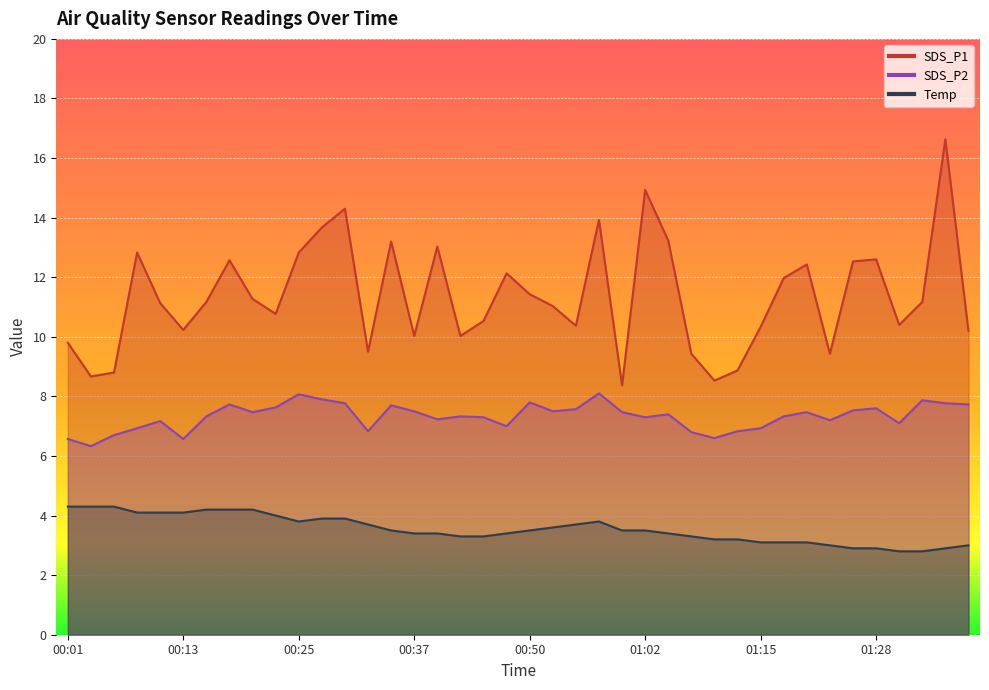

Which series changed the most between 01:12 and 01:20?

SDS_P1